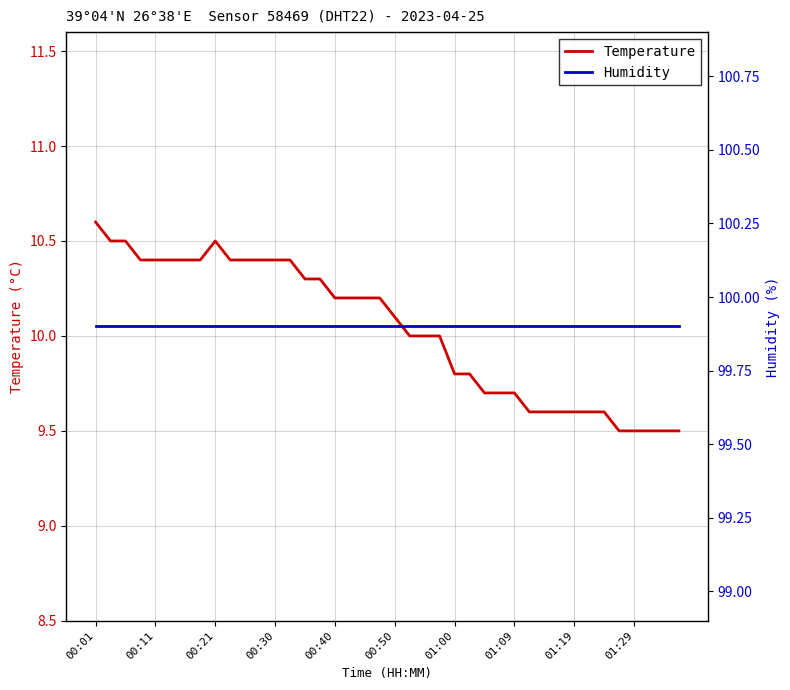

What is the highest value of the Humidity series?

99.9